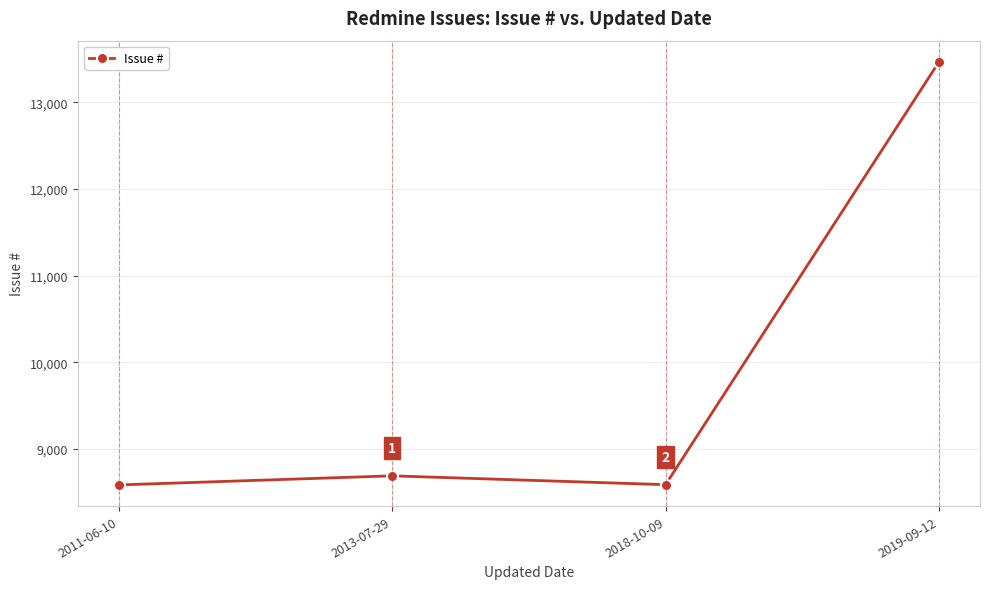

Where is the data nearest to the value 11026?

2013-07-29